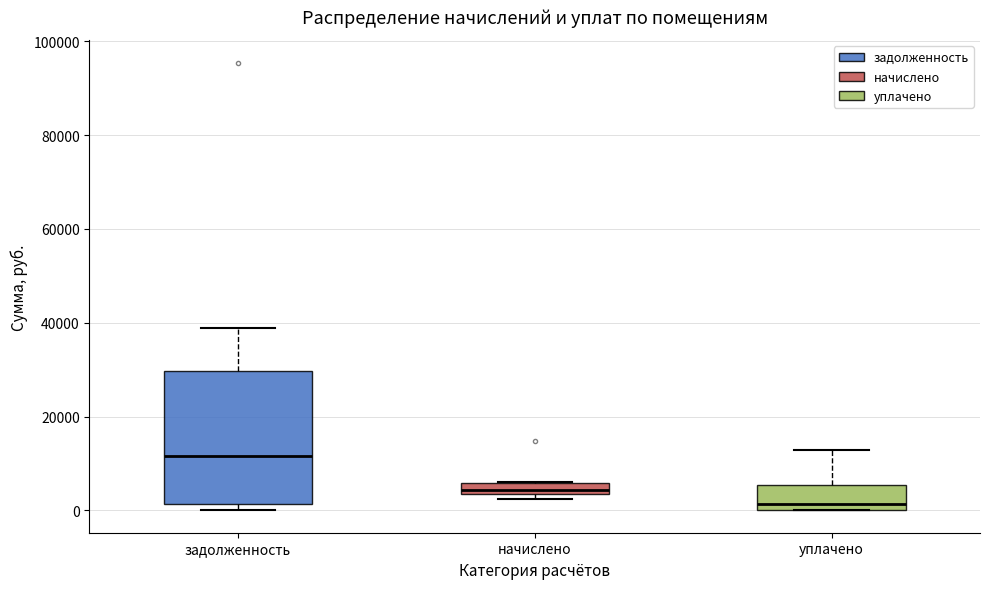

Which box's median line is the lowest?

уплачено